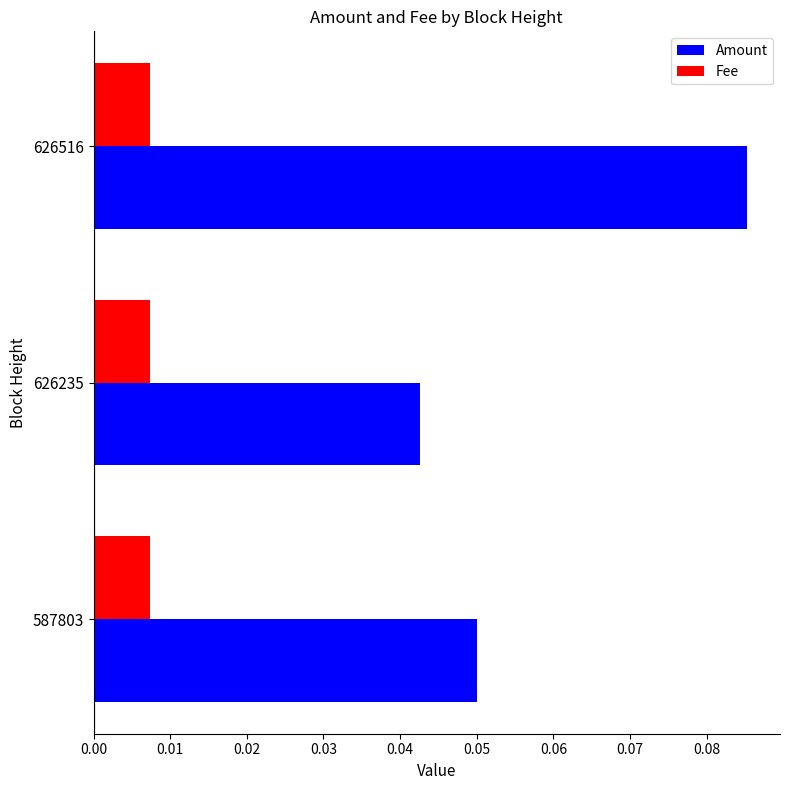

Rank the series by their average value, from highest to lowest.

Amount, Fee